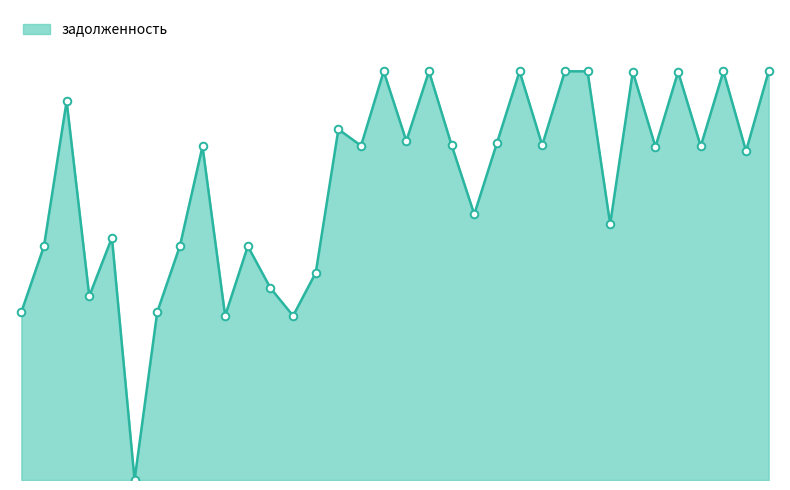

Does the chart have visible grid lines?

No